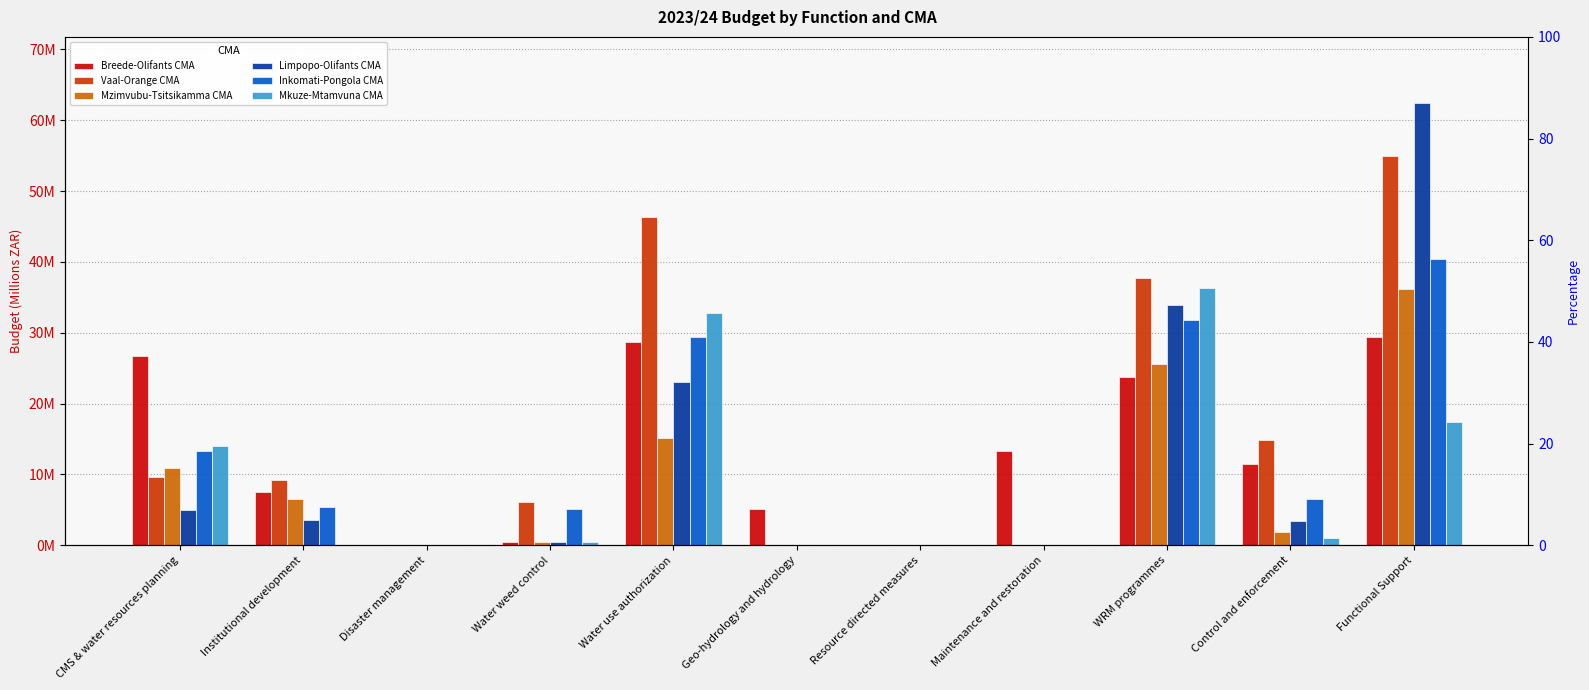

What is the difference between the highest and lowest values at Geo-hydrology and hydrology?

5.1